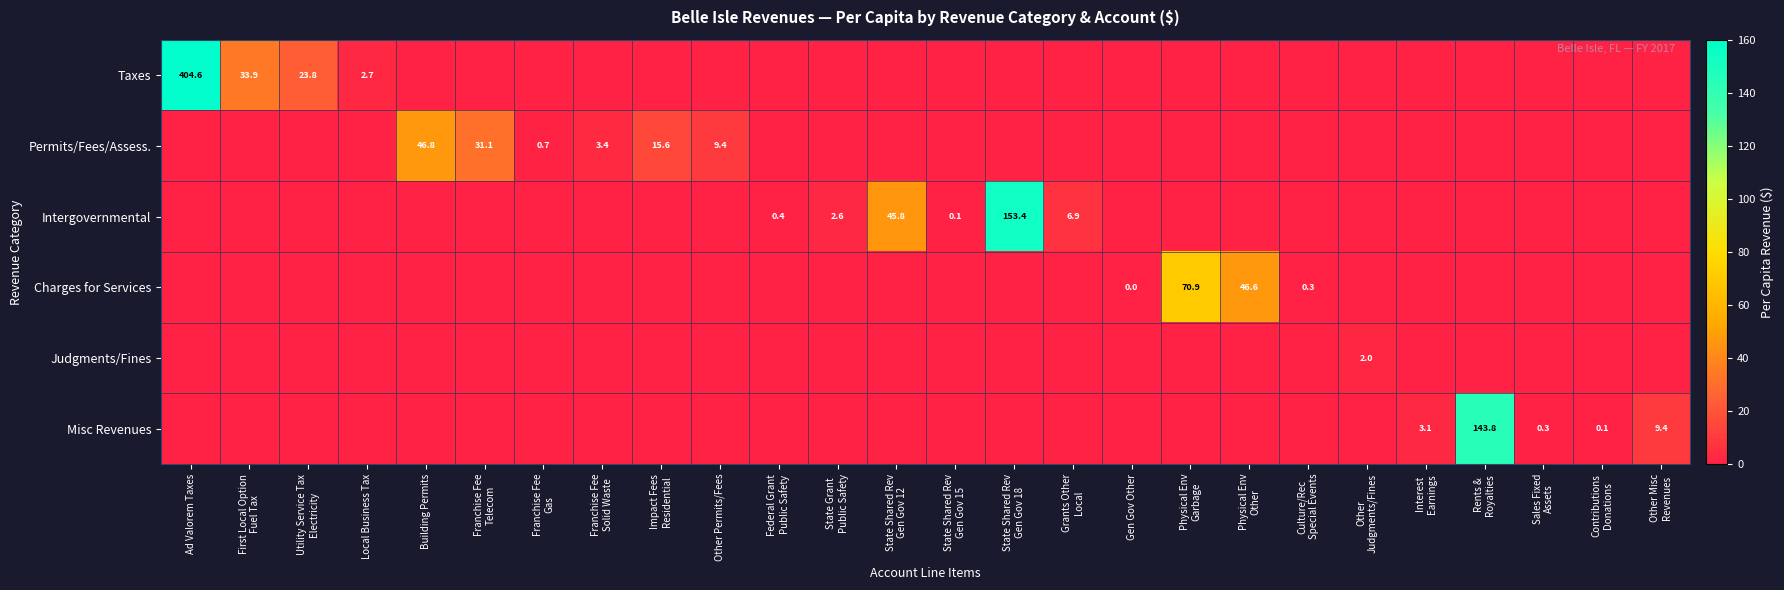

How many data points in Charges for Services are above 0?

4